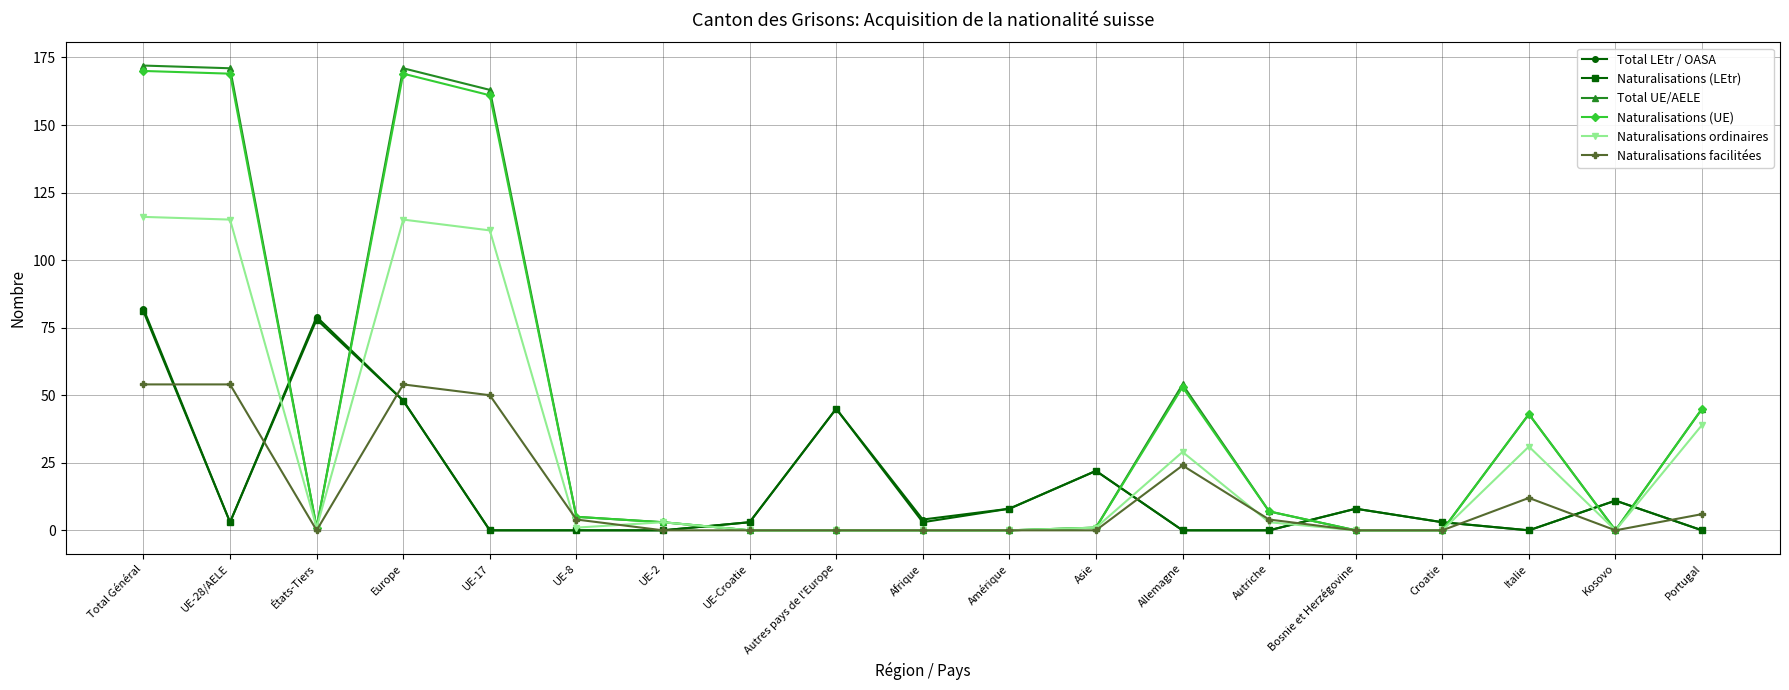

Does the chart display data point markers on the line(s)?

Yes